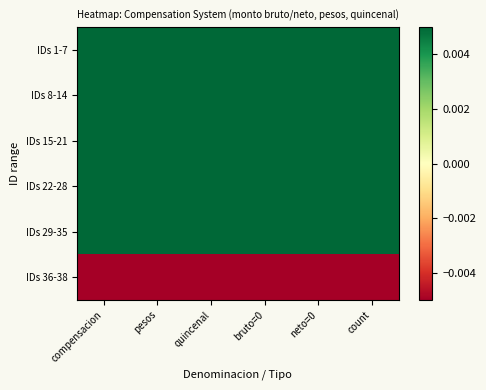

At which category does the chart reach its minimum across all series?

compensacion